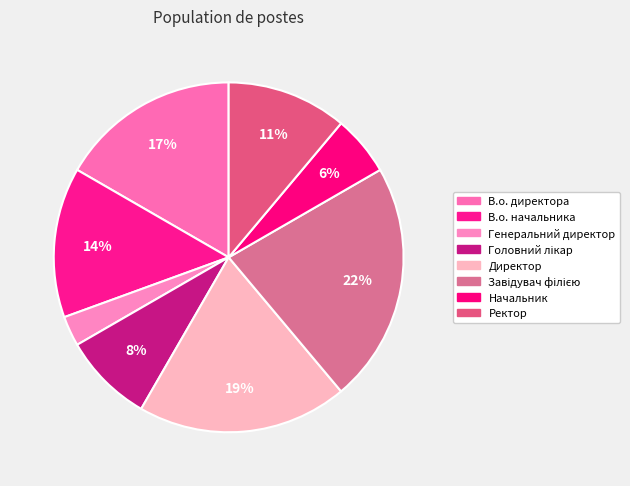

Which category has the biggest portion of the pie?

Завідувач філією